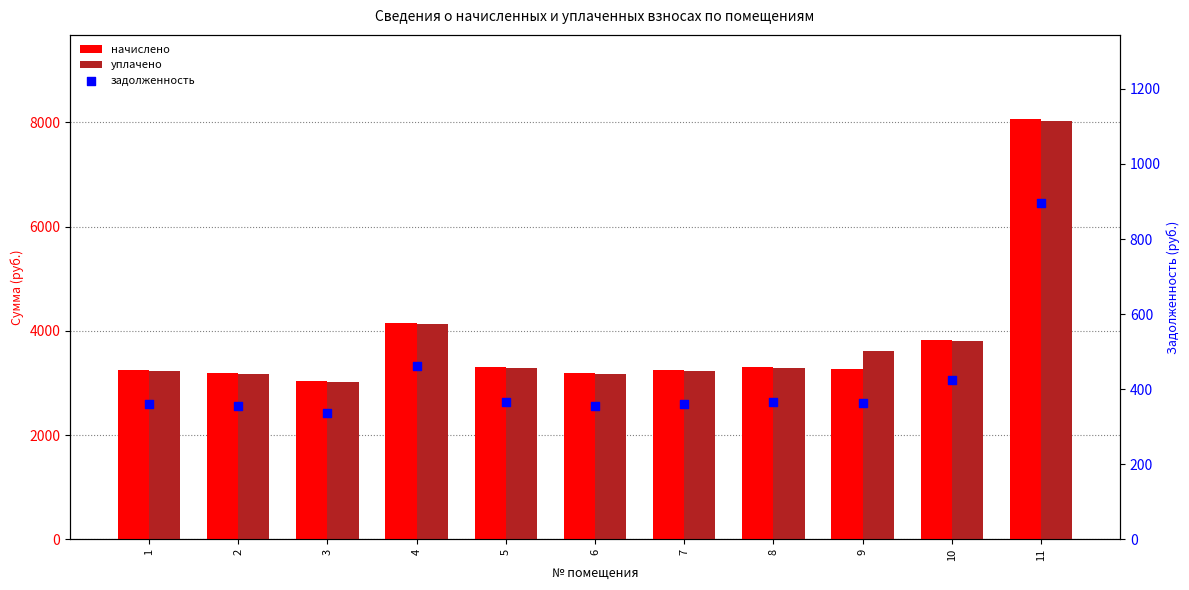

At which category is the sum across all series the highest?

11